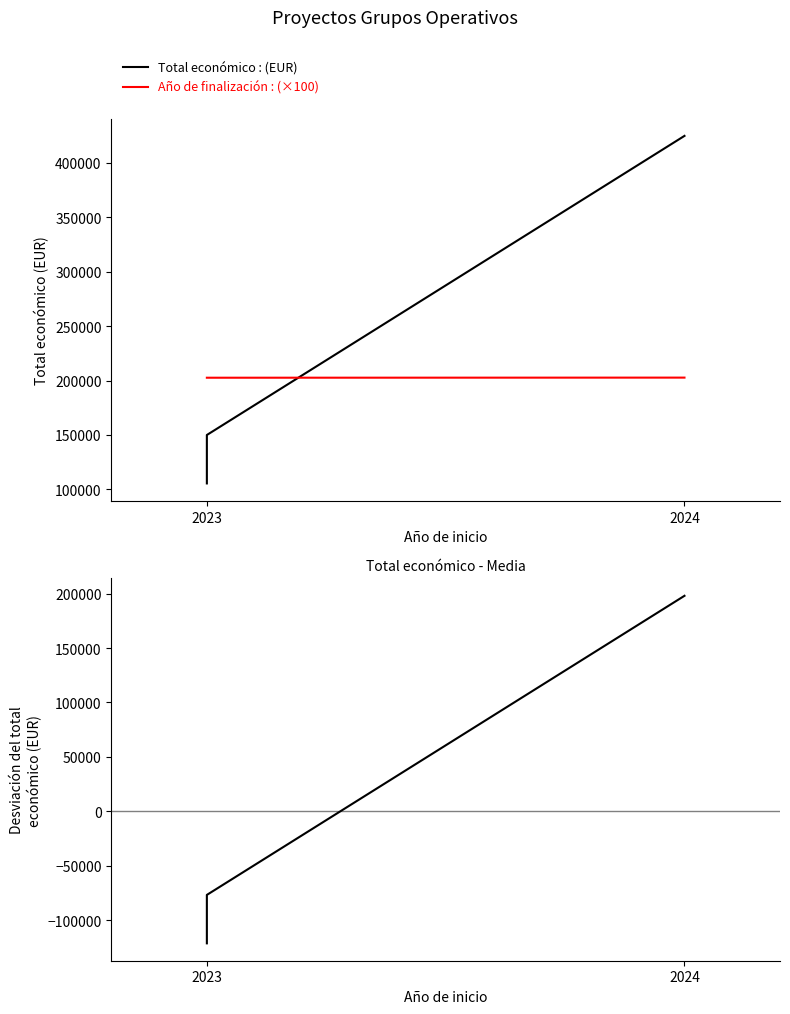

What is the total value across all series at 2023?

186886.7